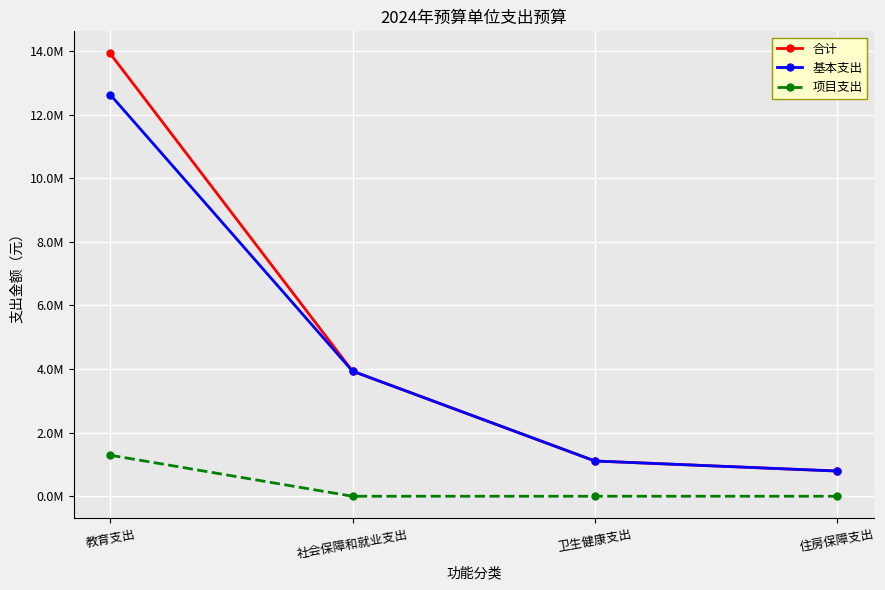

Does the chart have visible grid lines?

Yes